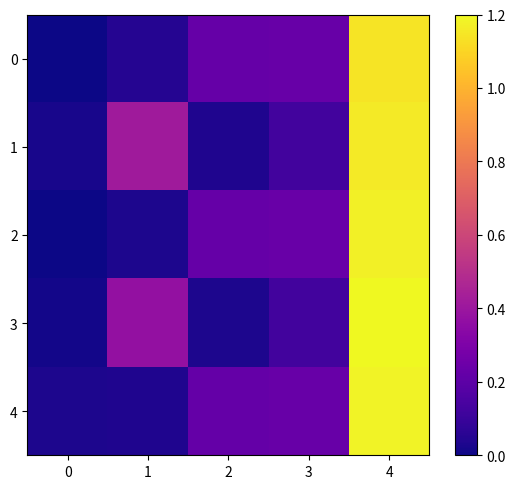

True or false: 4 has a value of 0.0 at 1.

False